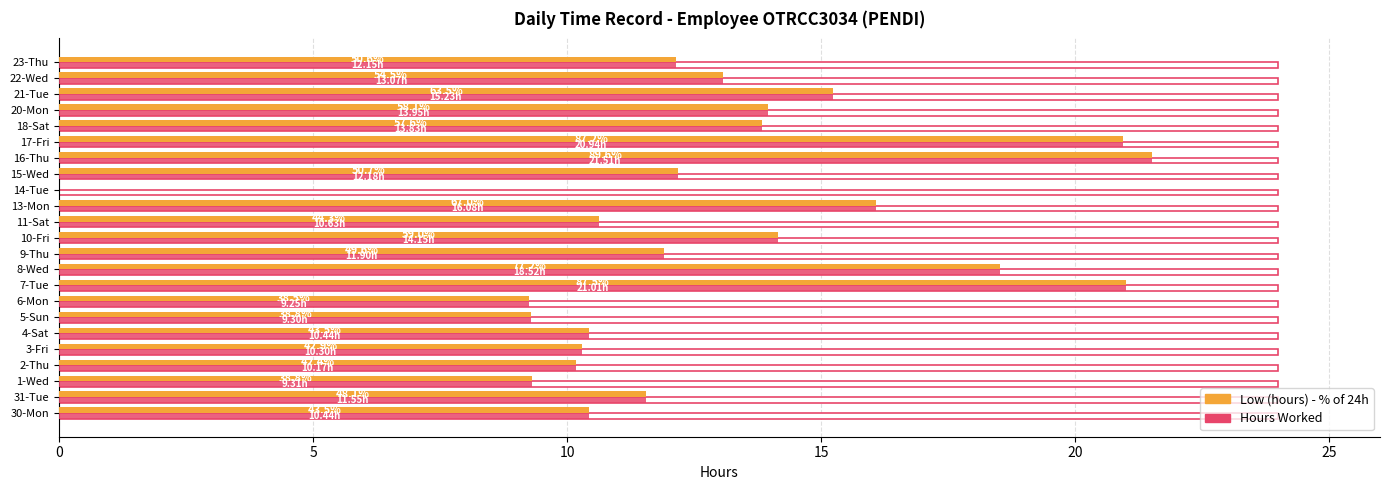

What is the total value across all series at 9-Thu?

47.8